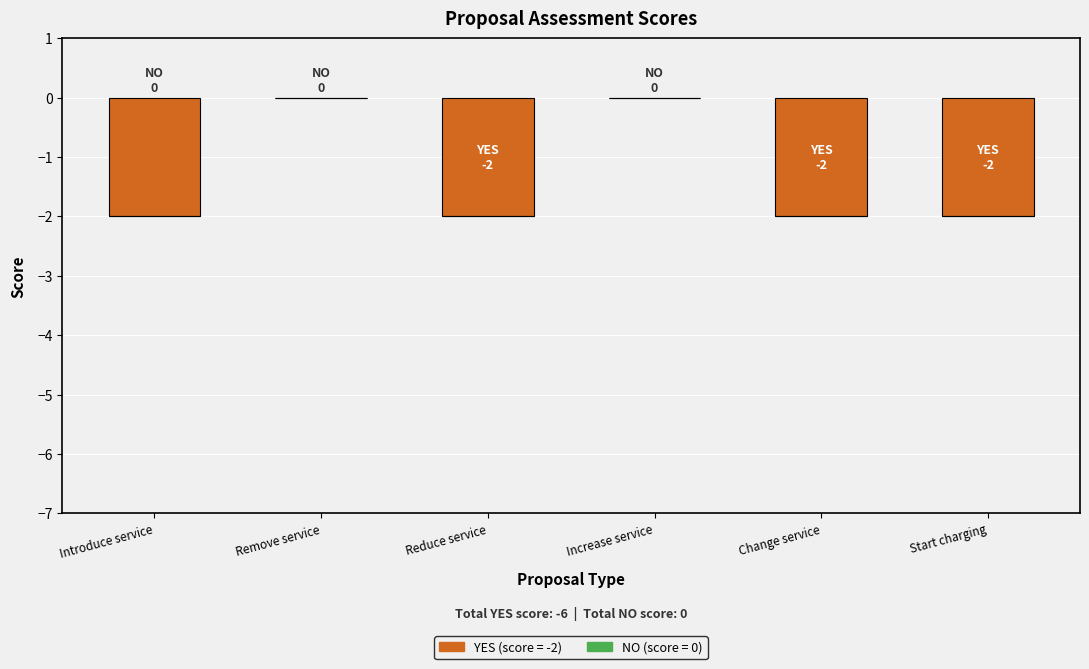

Does the chart contain stacked bars?

No